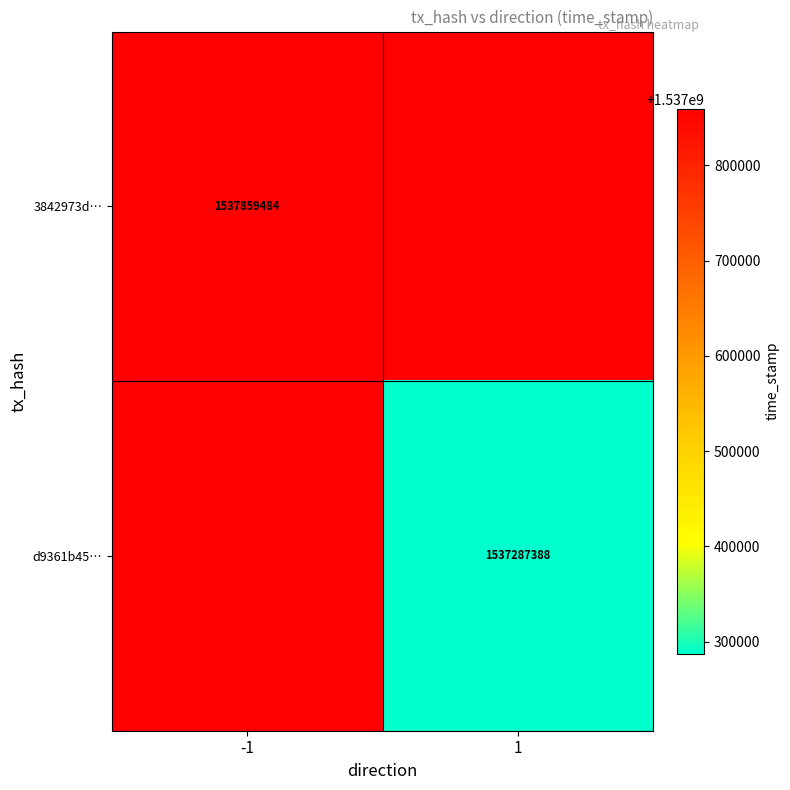

What is the minimum value shown in the chart?

1537287388.0